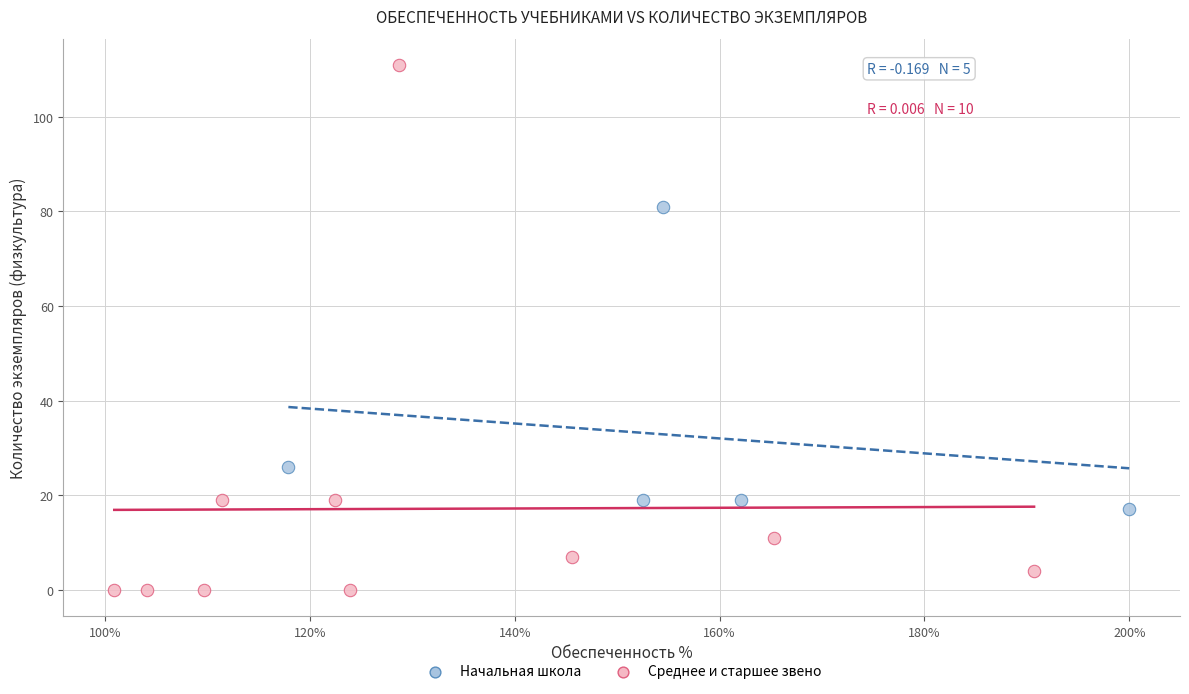

Which series has the largest Y range (max minus min)?

Среднее и старшее звено